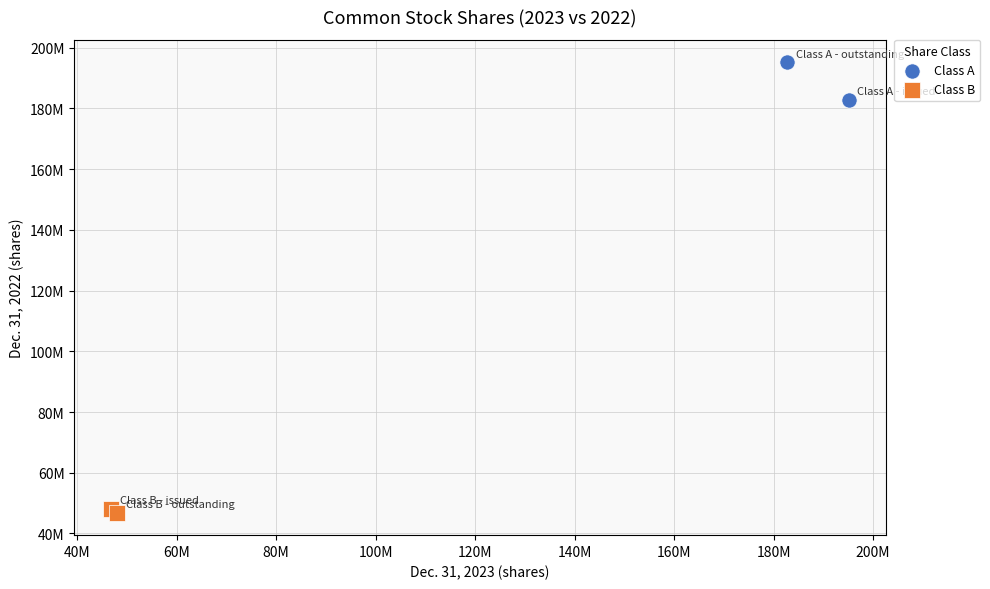

Which series reaches the minimum Y coordinate?

Class B